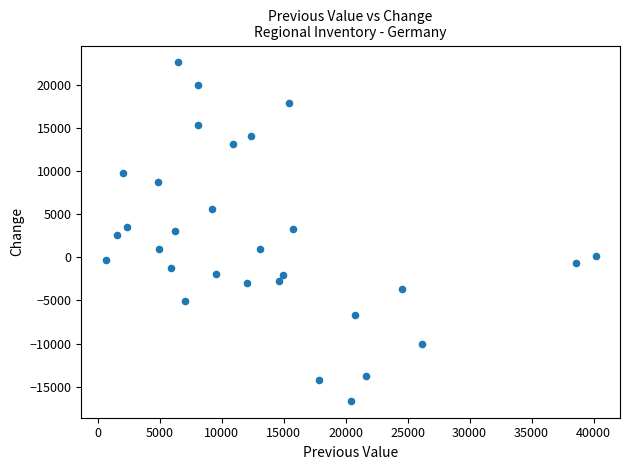

What is the range of Y values (max minus min)?

39204.0